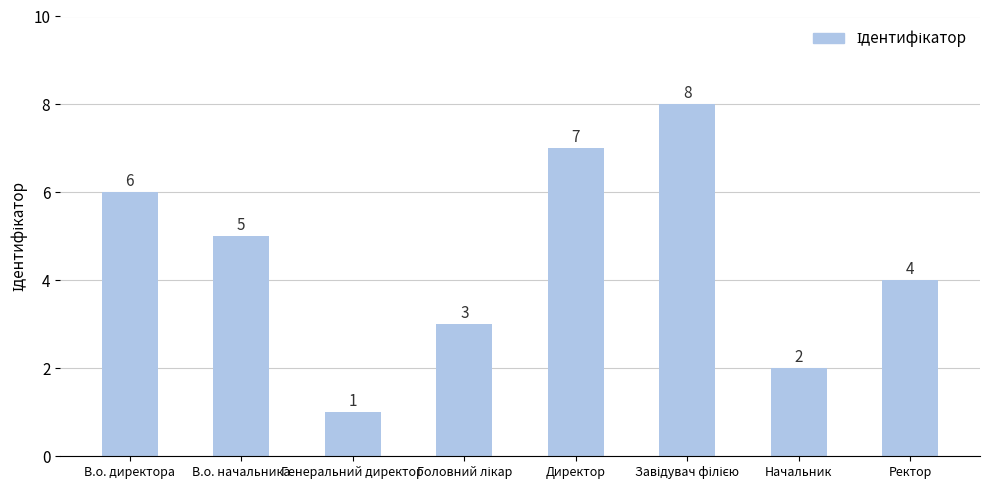

Does the chart contain stacked bars?

No